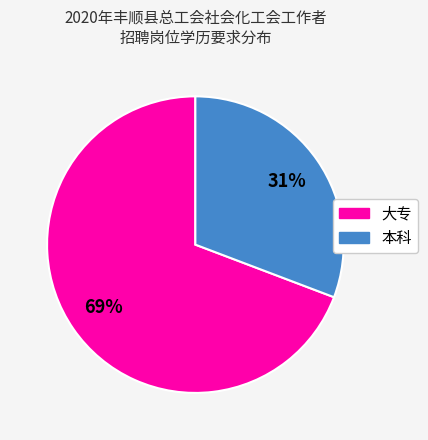

To the nearest percent, what portion does 大专 represent?

69%